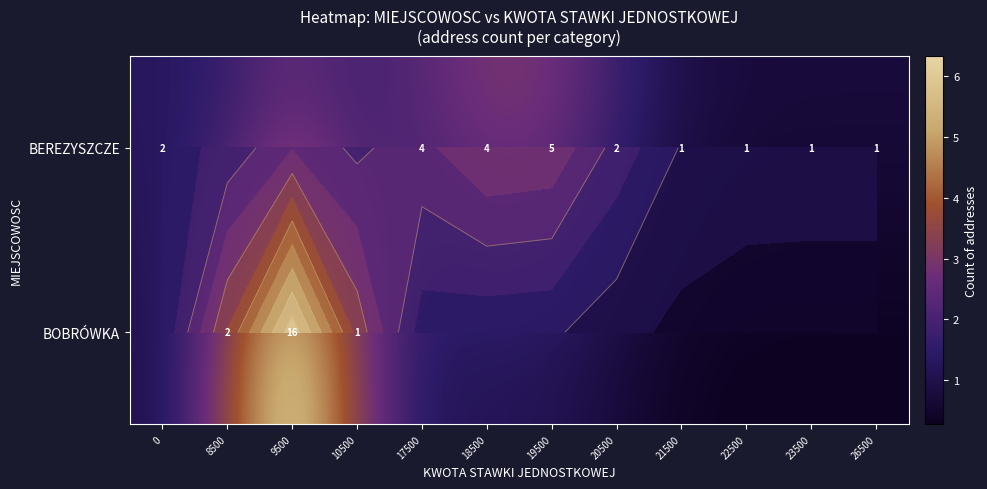

At which category is the sum across all series the highest?

9500